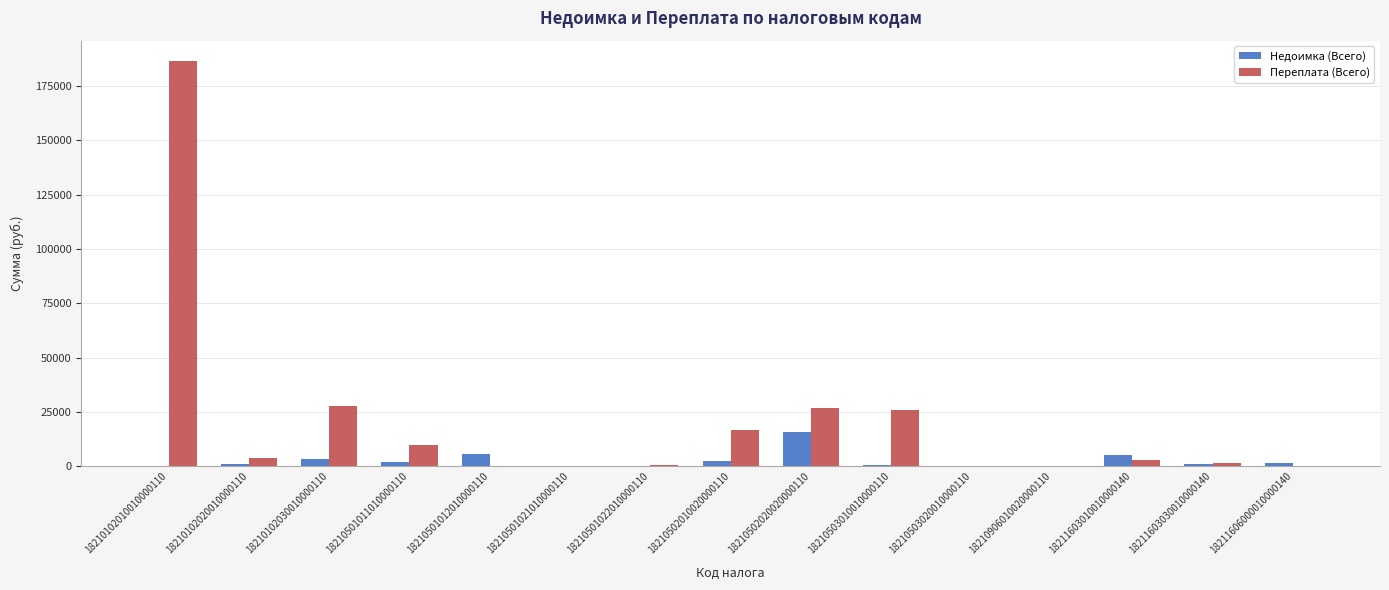

Which series has the widest spread of values?

Переплата (Всего)